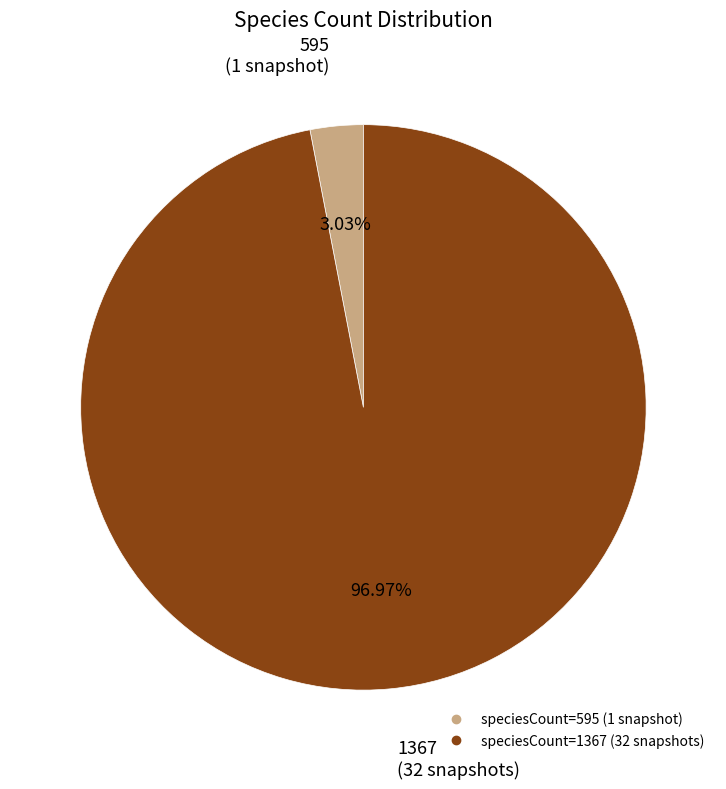

Is there a majority slice in this chart?

Yes